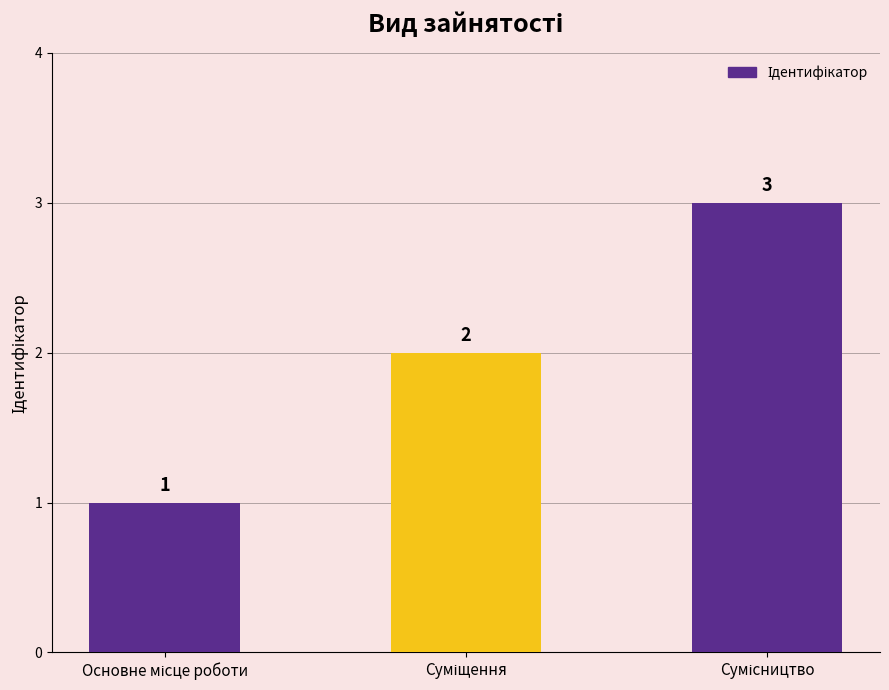

What is the average value?

2